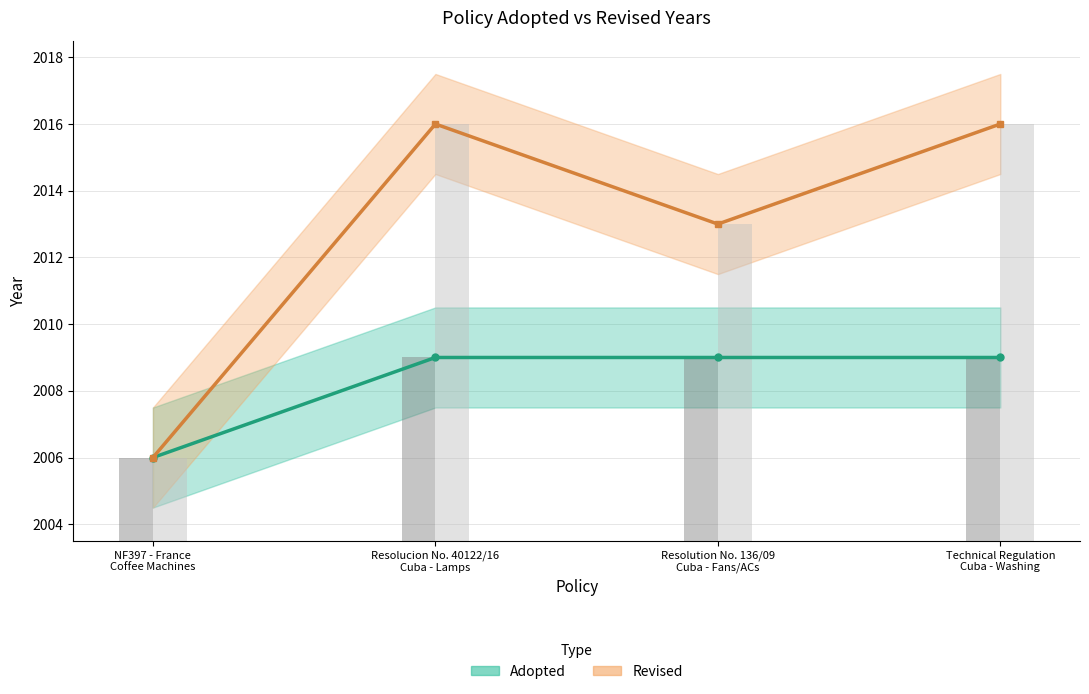

What is the sum of the Adopted (raw) values at Resolution No. 136/09
Cuba - Fans/ACs and NF397 - France
Coffee Machines?

4015